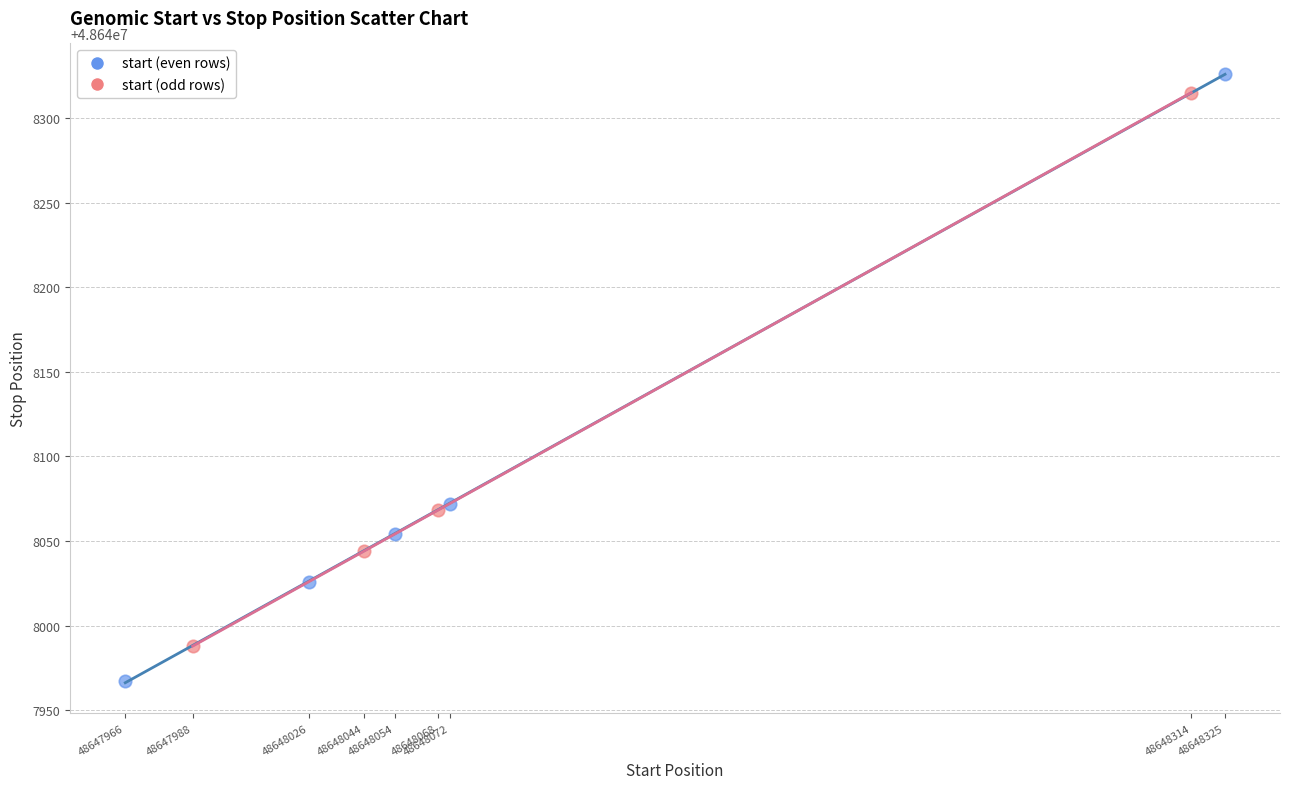

Which series has the largest Y range (max minus min)?

start (even rows)